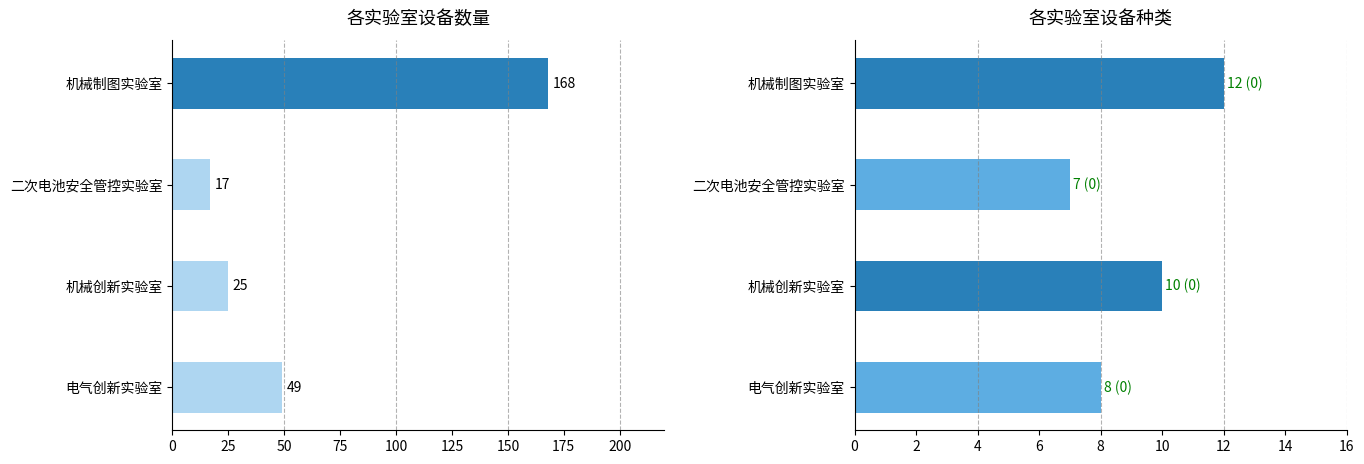

Which series changed the most between 二次电池安全管控实验室 and 机械创新实验室?

设备数量(数量)